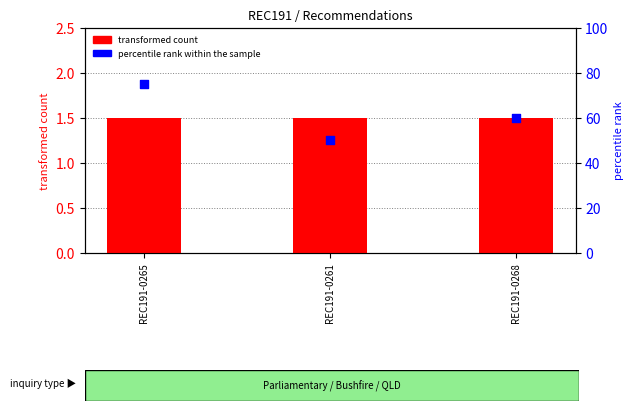

Is the value of percentile rank within the sample at REC191-0261 greater than the value of transformed count at REC191-0261?

Yes